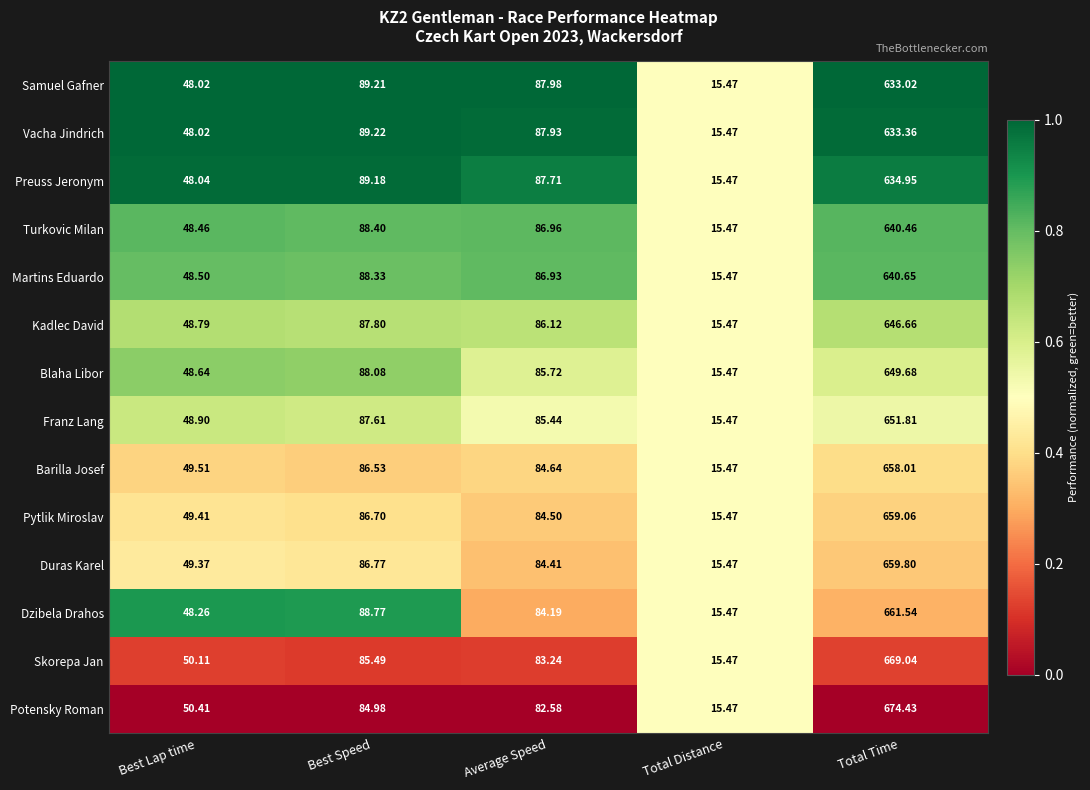

Is the value of Turkovic Milan at Average Speed greater than the value of Franz Lang at Total Distance?

Yes